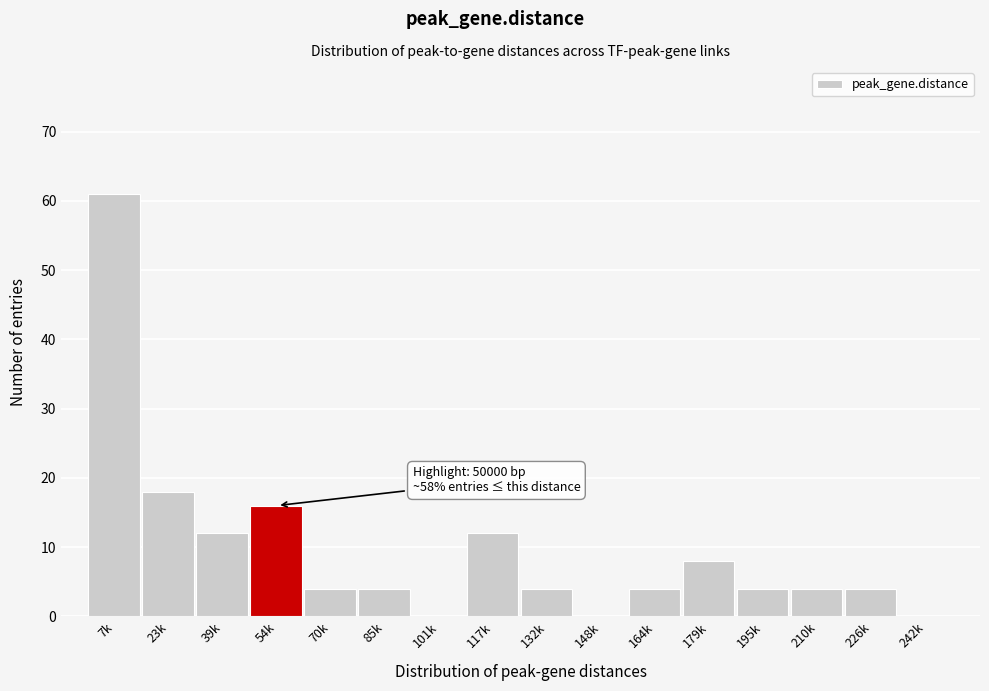

Reading left to right, extract all data points from this chart.

7k=61	23k=18	39k=12	54k=16	70k=4	85k=4	101k=0	117k=12	132k=4	148k=0	164k=4	179k=8	195k=4	210k=4	226k=4	242k=0